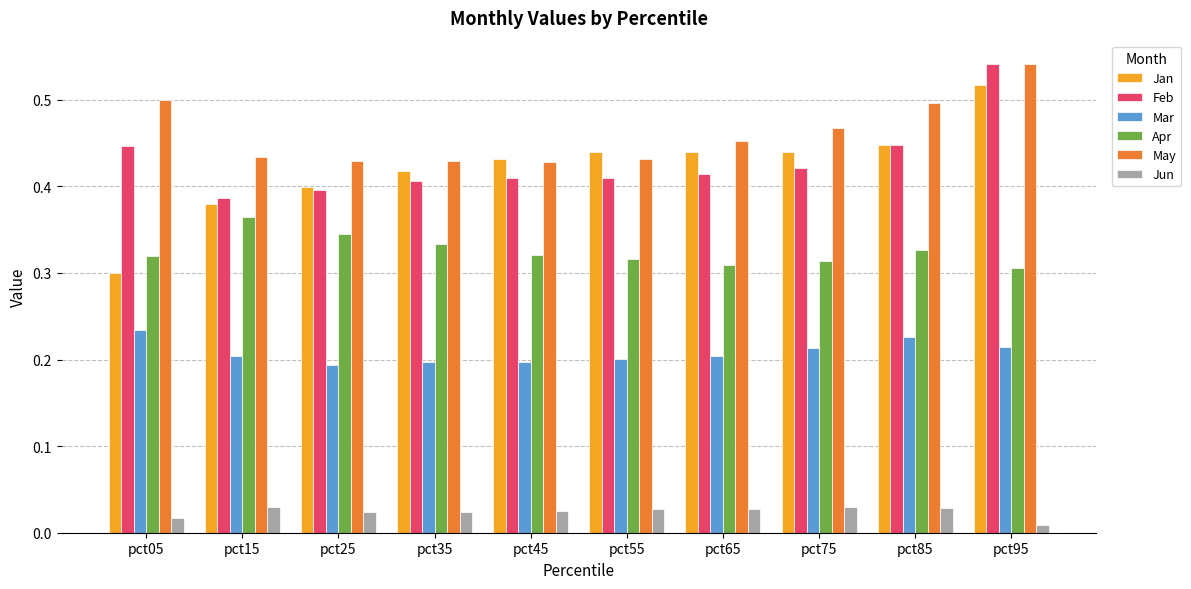

What is the sum of the Jan values at pct05 and pct25?

0.7